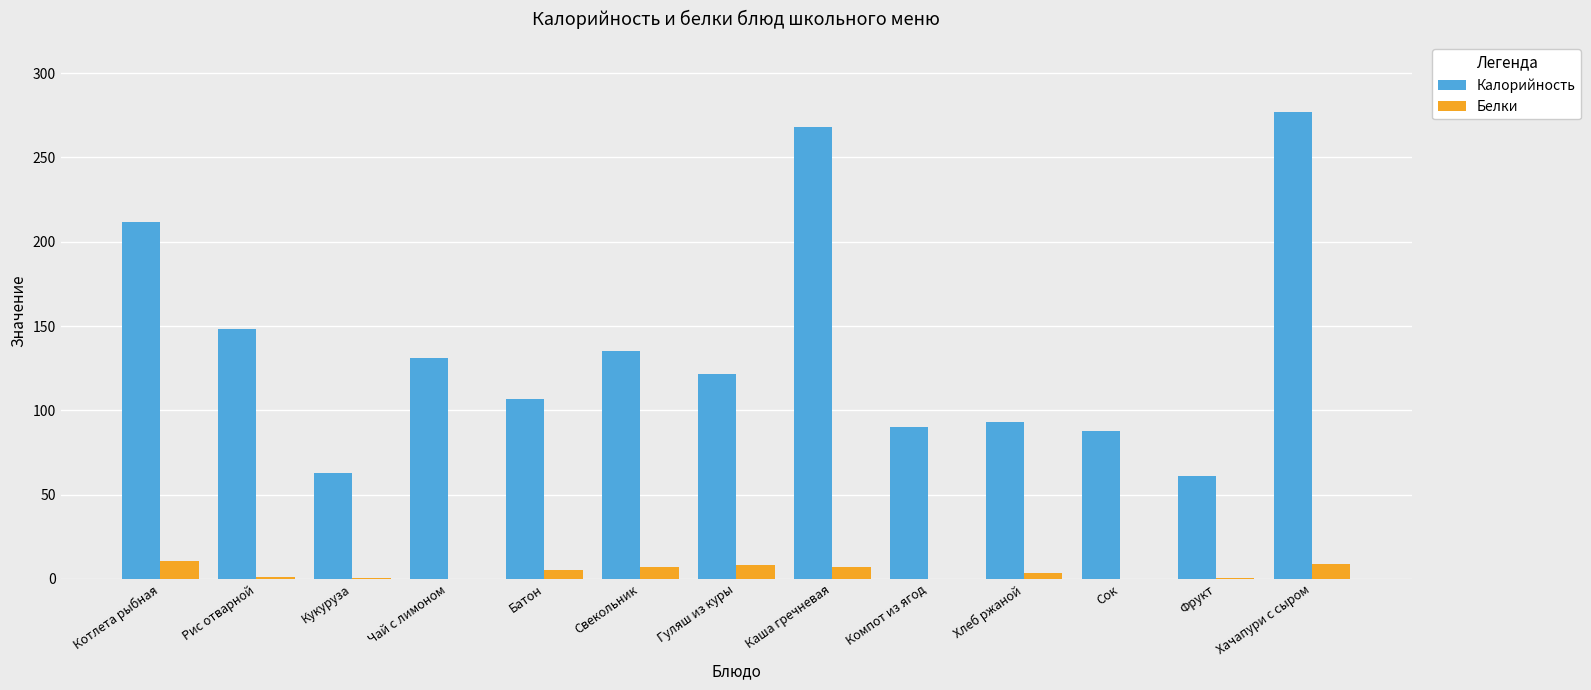

At which category is the sum across all series the highest?

Хачапури с сыром